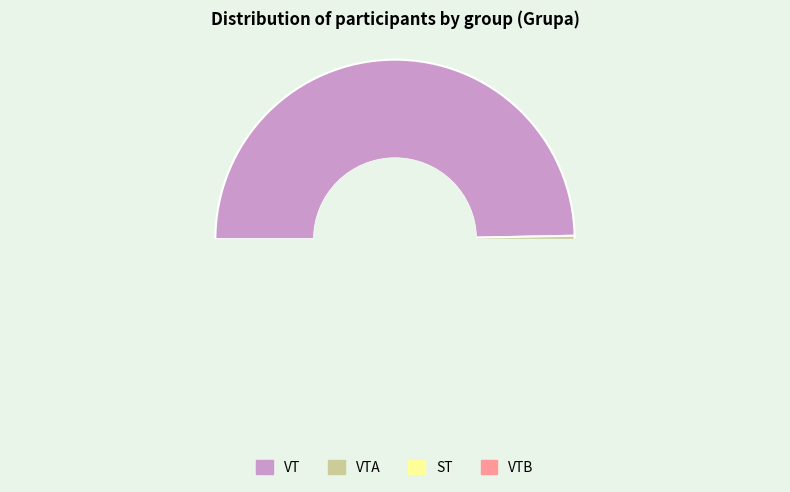

What is the ratio of the value at VTA to the value at ST?

2.4